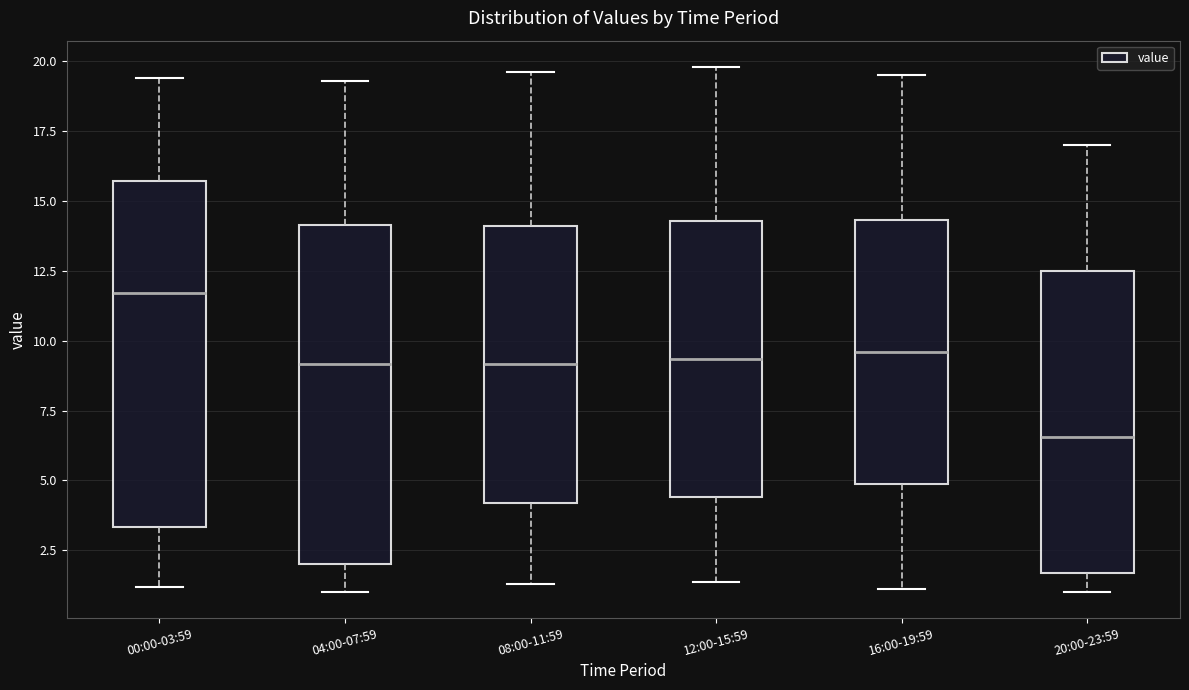

Reading left to right, transcribe this box plot: for each box, give where its median line is, the range the box spans, and where its two whiskers end, as read against the y-axis. The values are not printed on the chart, so give them approximately, as read against the axis.

00:00-03:59: median 11.5, box 3.5 to 15.5, whiskers 1.0 to 19.5
04:00-07:59: median 9.0, box 2.0 to 14.0, whiskers 1.0 to 19.5
08:00-11:59: median 9.0, box 4.0 to 14.0, whiskers 1.5 to 19.5
12:00-15:59: median 9.5, box 4.5 to 14.5, whiskers 1.5 to 20.0
16:00-19:59: median 9.5, box 5.0 to 14.5, whiskers 1.0 to 19.5
20:00-23:59: median 6.5, box 1.5 to 12.5, whiskers 1.0 to 17.0